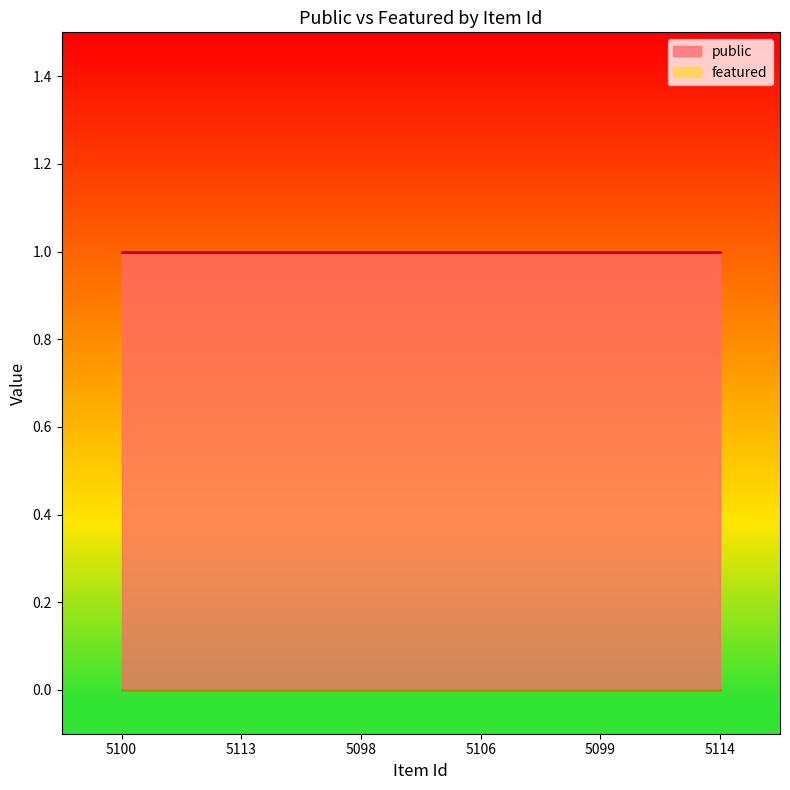

What is the value of the public point at the 1st from the left?

1